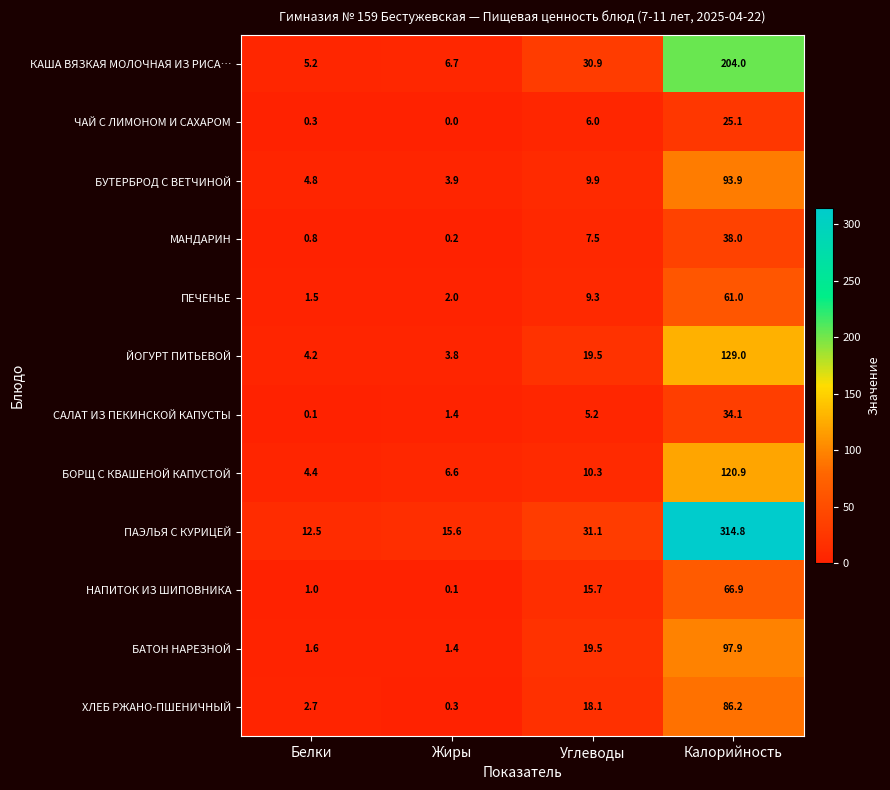

The value of БОРЩ С КВАШЕНОЙ КАПУСТОЙ at Белки is 4.4. True or false?

True